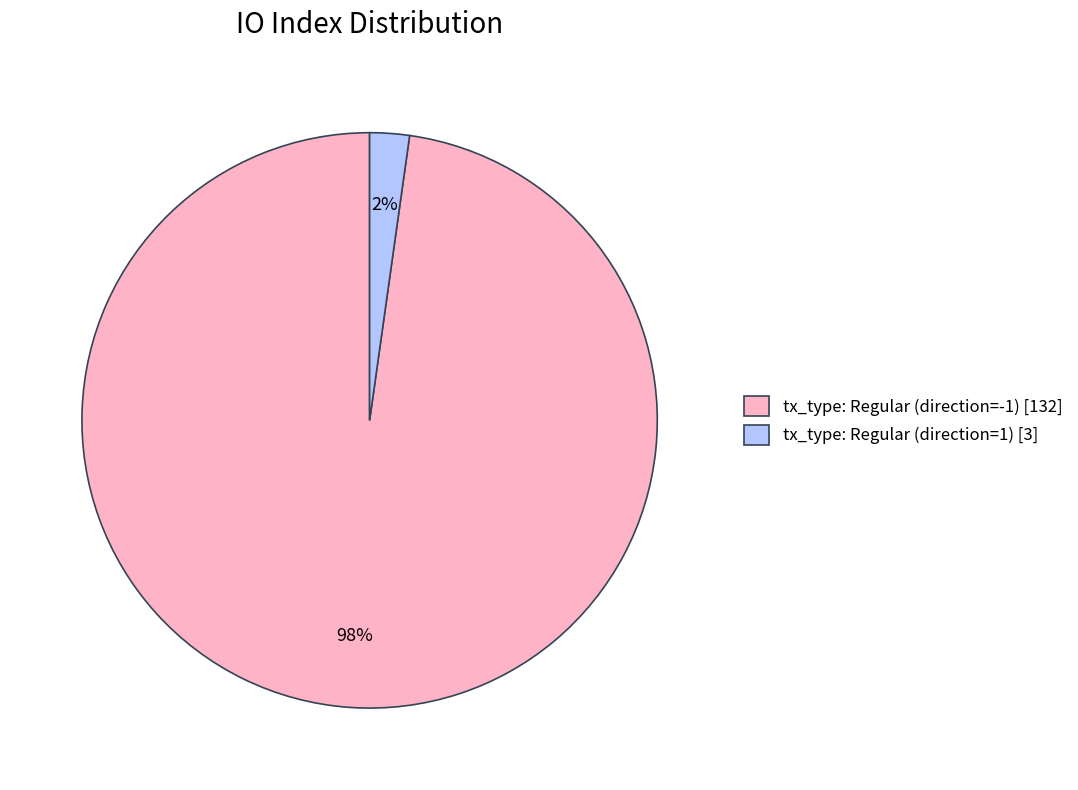

Between tx_type: Regular (direction=-1) [132] and tx_type: Regular (direction=1) [3], which is larger?

tx_type: Regular (direction=-1) [132]